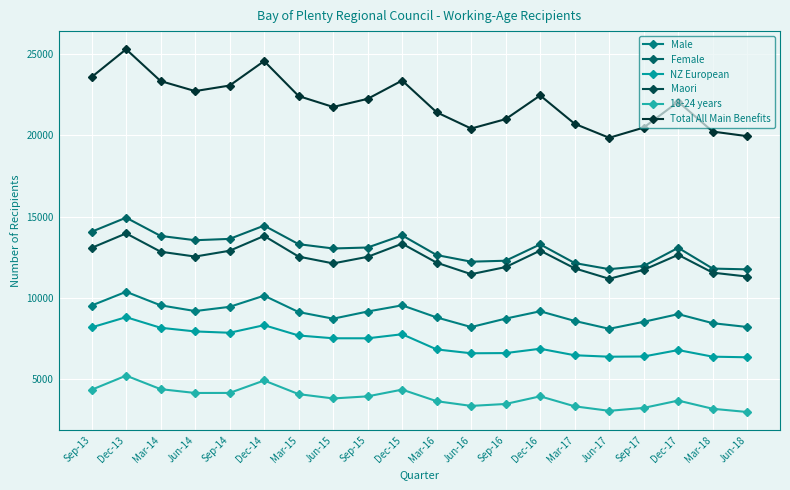

How many distinct data groups are displayed?

6